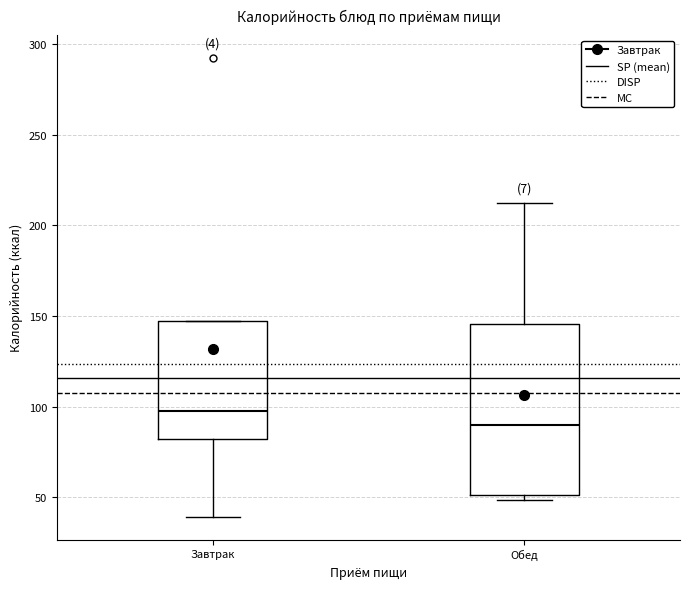

Which box's median line is the highest?

Завтрак